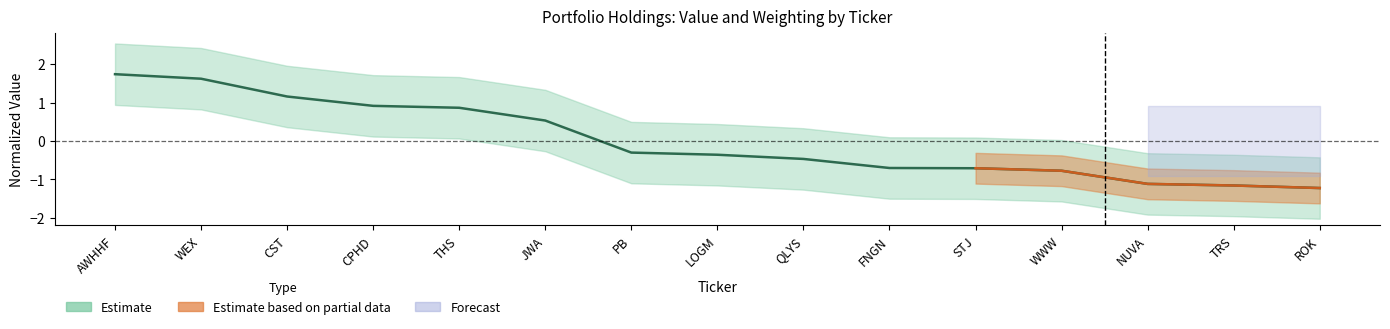

Does the chart have visible grid lines?

No